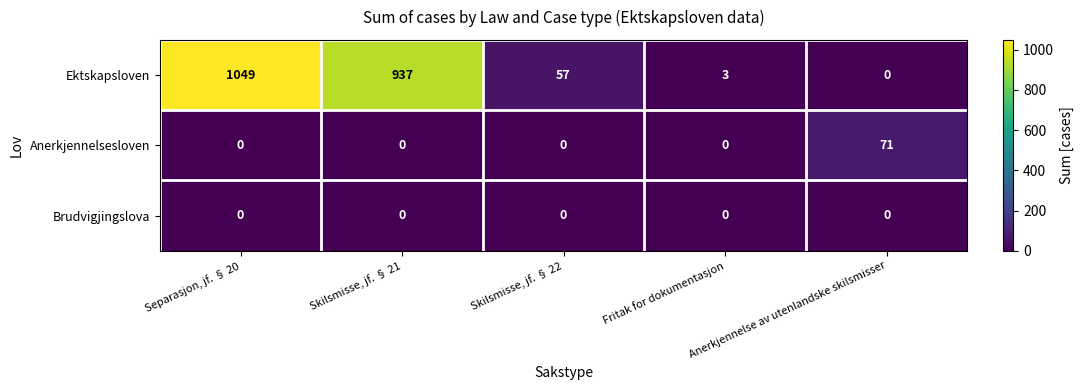

List the series in order of their peak value, lowest first.

Brudvigjingslova, Anerkjennelsesloven, Ektskapsloven